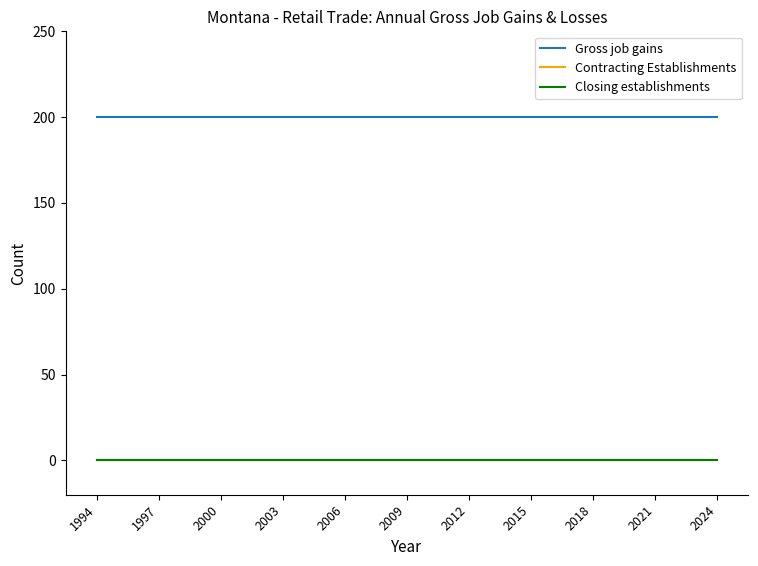

Does the chart display data point markers on the line(s)?

No